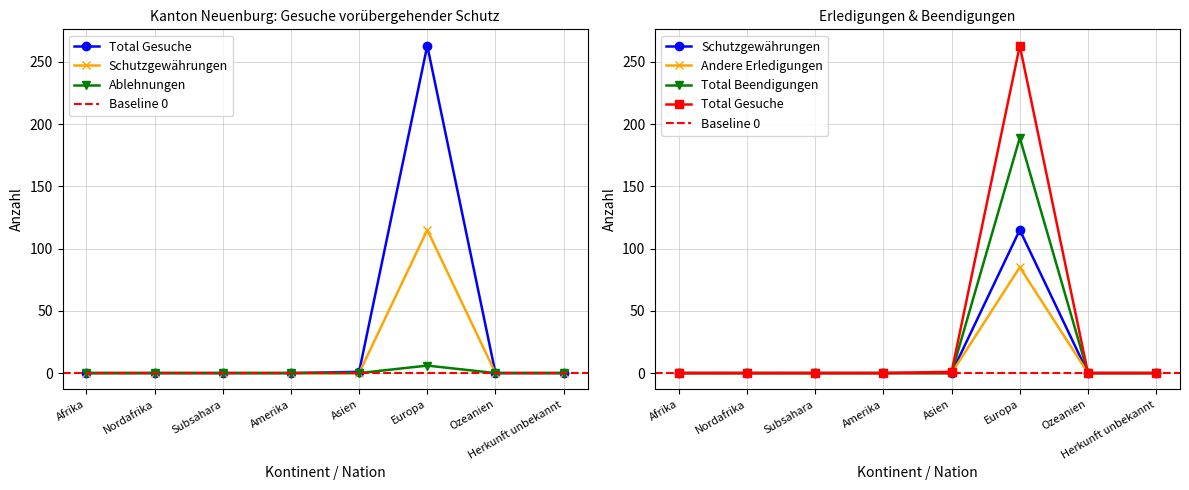

True or false: Total Gesuche and Ablehnungen cross at least once.

False